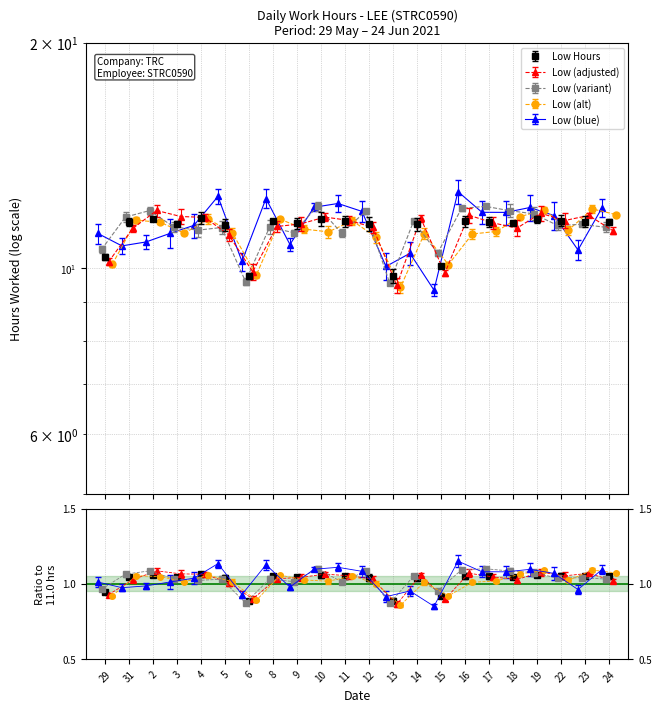

Reading left to right, what are all the values shown in this chart?

29=10.4	31=11.5	2=11.6	3=11.5	4=11.7	5=11.4	6=9.8	8=11.6	9=11.5	10=11.6	11=11.6	12=11.4	13=9.8	14=11.4	15=10.1	16=11.6	17=11.5	18=11.5	19=11.6	22=11.6	23=11.5	24=11.5